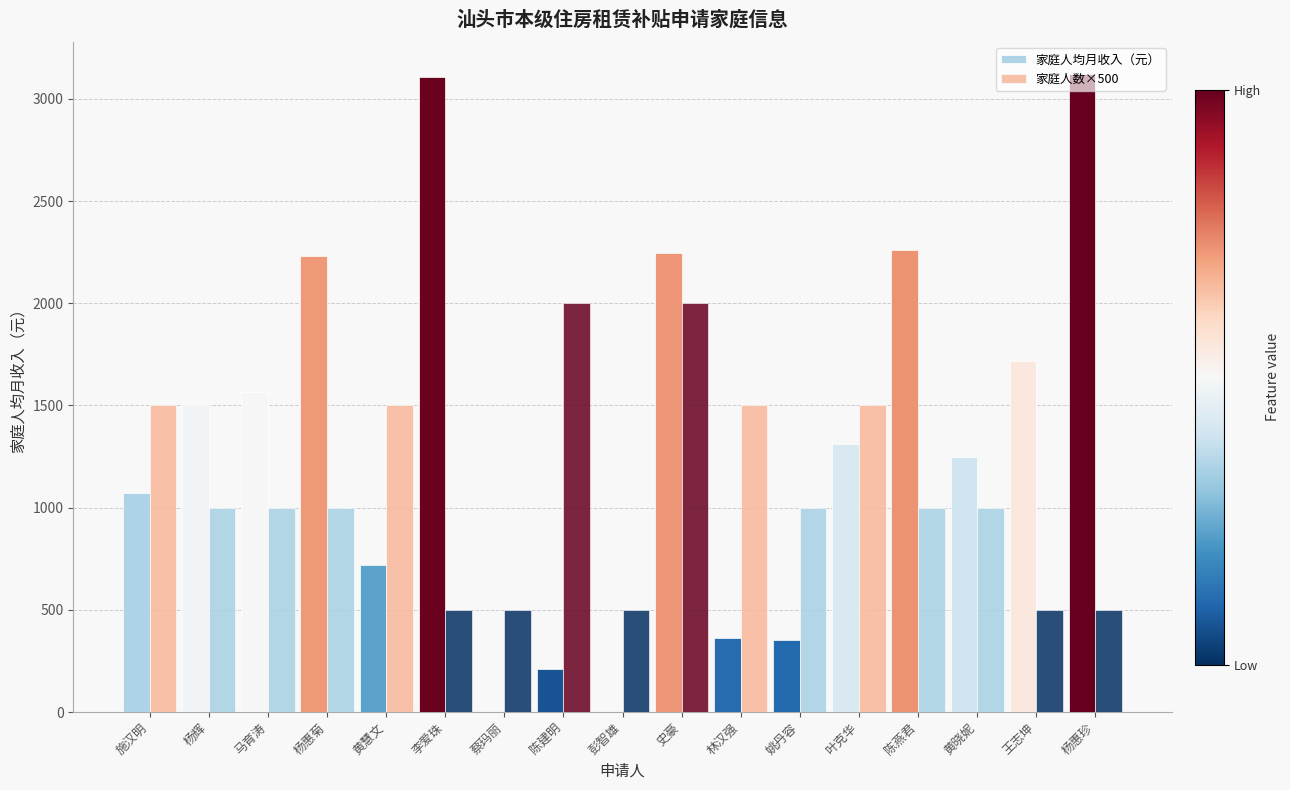

Is the value of 家庭人数×500 at 林汉强 greater than the value of 家庭人均月收入（元） at 马育涛?

No